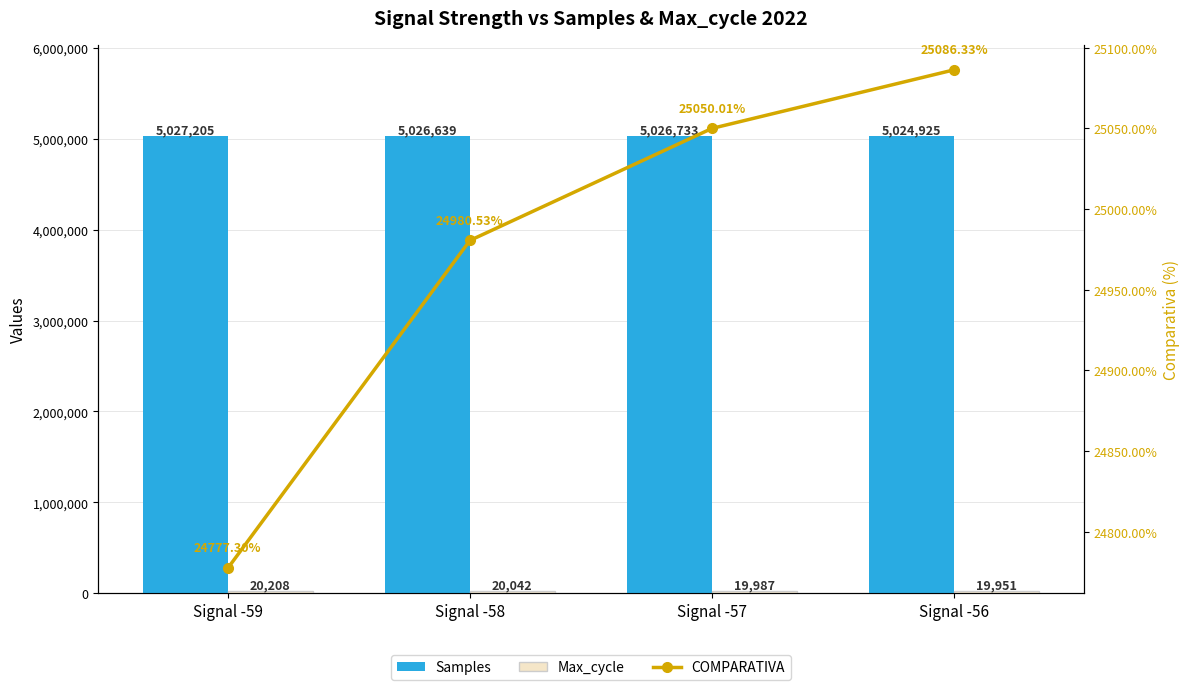

What is the difference between the second highest and minimum values in the COMPARATIVA series?

272.7